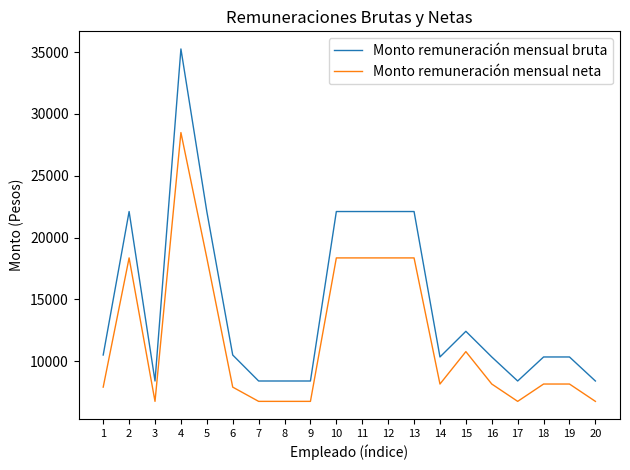

True or false: Monto remuneración mensual bruta has a value of 8399 at 20.

True